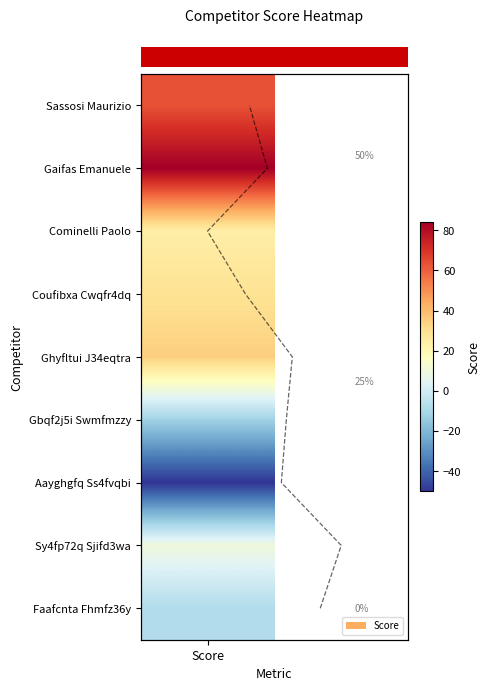

How many values are between 2 and 6?

5